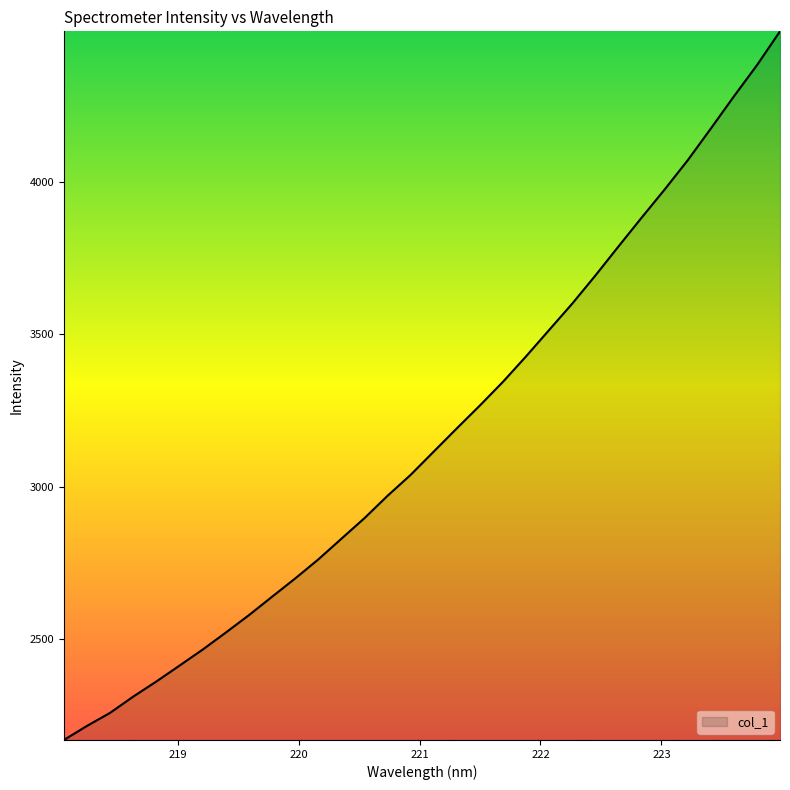

What is the maximum value shown in the chart?

4494.2